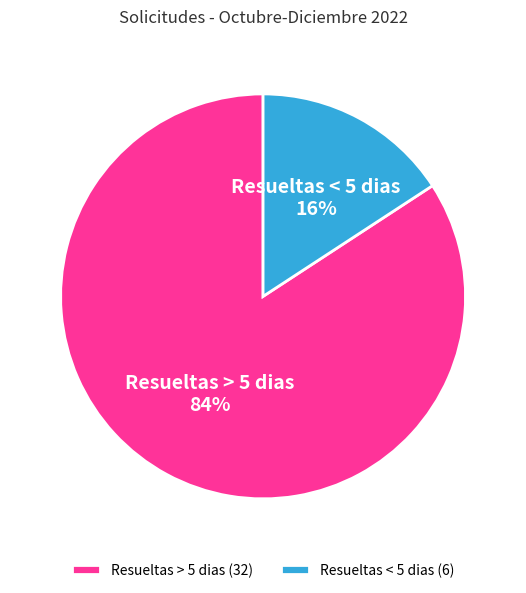

Count the number of slices in the pie.

2